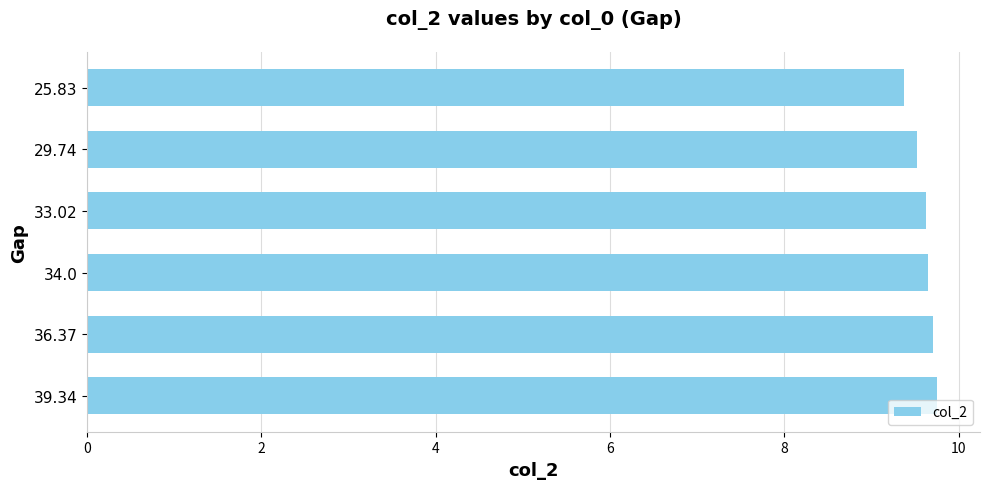

Count the values in the range 9 to 10.

6